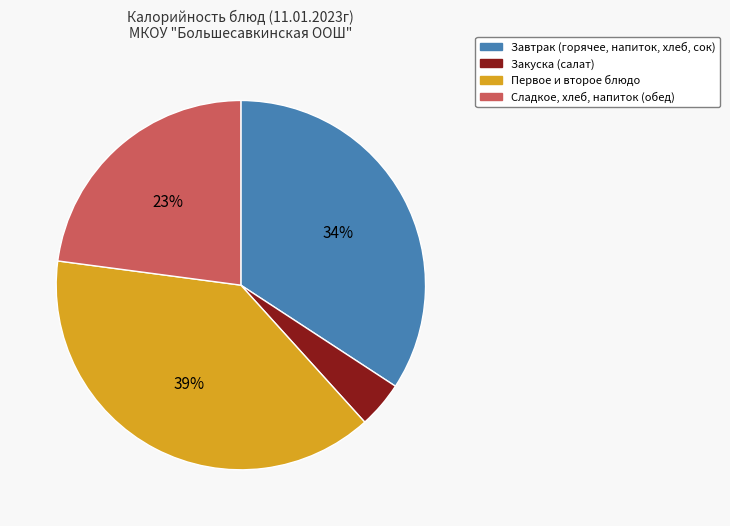

Is there any slice that represents more than half of the pie?

No